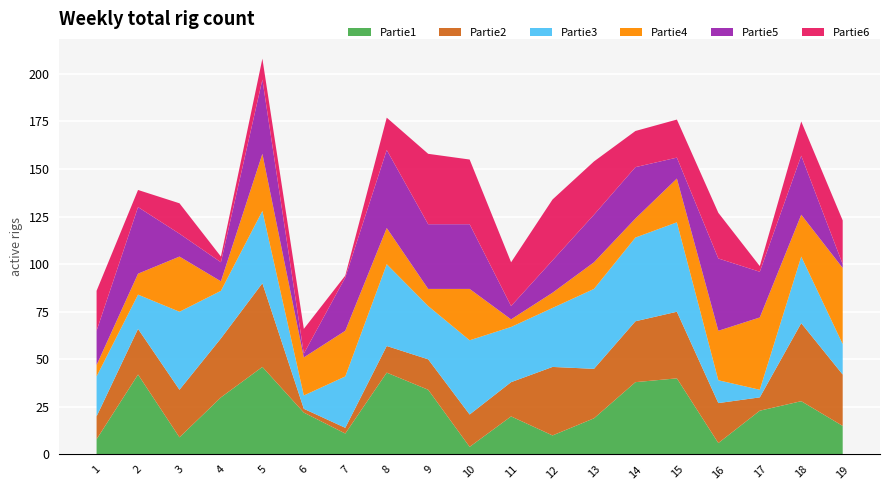

Reading left to right, transcribe all the data shown in this chart.

Partie1: 1=8	2=42	3=9	4=30	5=46	6=22	7=11	8=43	9=34	10=4	11=20	12=10	13=19	14=38	15=40	16=6	17=23	18=28	19=15
Partie2: 1=12	2=24	3=25	4=31	5=44	6=2	7=3	8=14	9=16	10=17	11=18	12=36	13=26	14=32	15=35	16=21	17=7	18=41	19=27
Partie3: 1=21	2=18	3=41	4=25	5=38	6=7	7=27	8=43	9=28	10=39	11=29	12=31	13=42	14=44	15=47	16=12	17=4	18=35	19=16
Partie4: 1=6	2=11	3=29	4=5	5=30	6=20	7=24	8=19	9=9	10=27	11=4	12=8	13=14	14=10	15=23	16=26	17=38	18=22	19=40
Partie5: 1=18	2=35	3=12	4=10	5=39	6=2	7=28	8=41	9=34	10=34	11=7	12=17	13=25	14=27	15=11	16=38	17=24	18=31	19=2
Partie6: 1=21	2=9	3=16	4=3	5=11	6=13	7=1	8=17	9=37	10=34	11=23	12=32	13=28	14=19	15=20	16=24	17=3	18=18	19=23